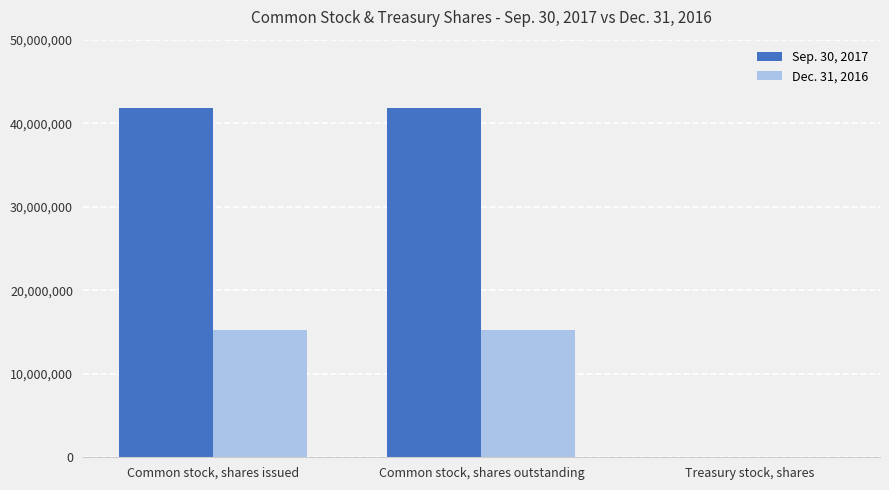

Is the value of Sep. 30, 2017 at Common stock, shares issued greater than the value of Dec. 31, 2016 at Common stock, shares outstanding?

Yes